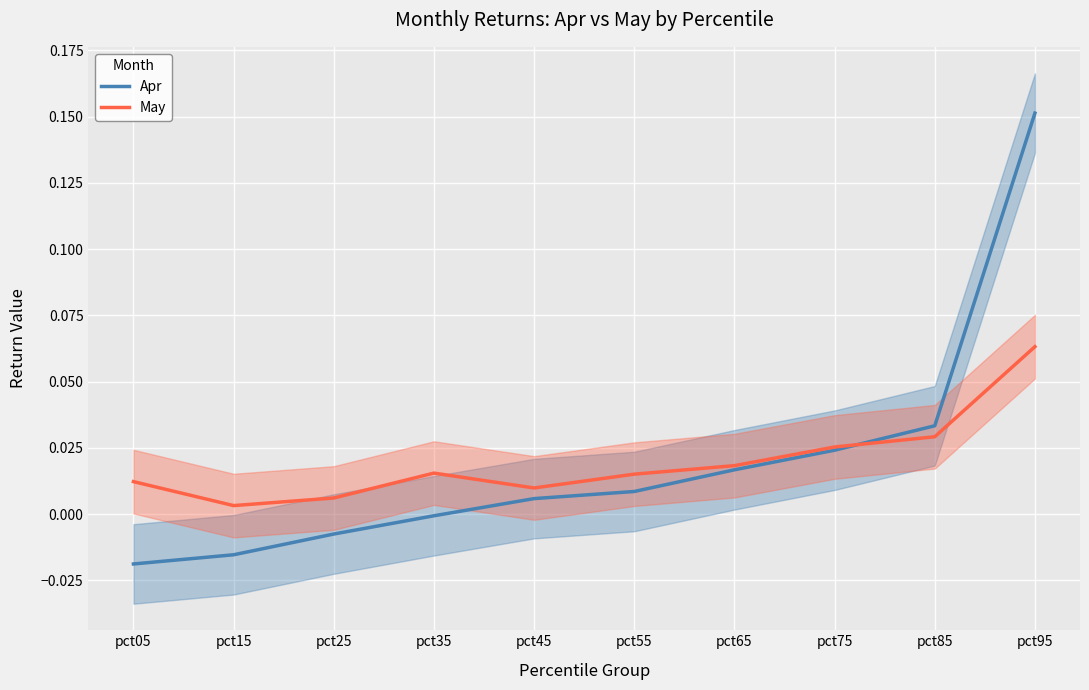

True or false: May has a value of 0.0 at pct45.

True